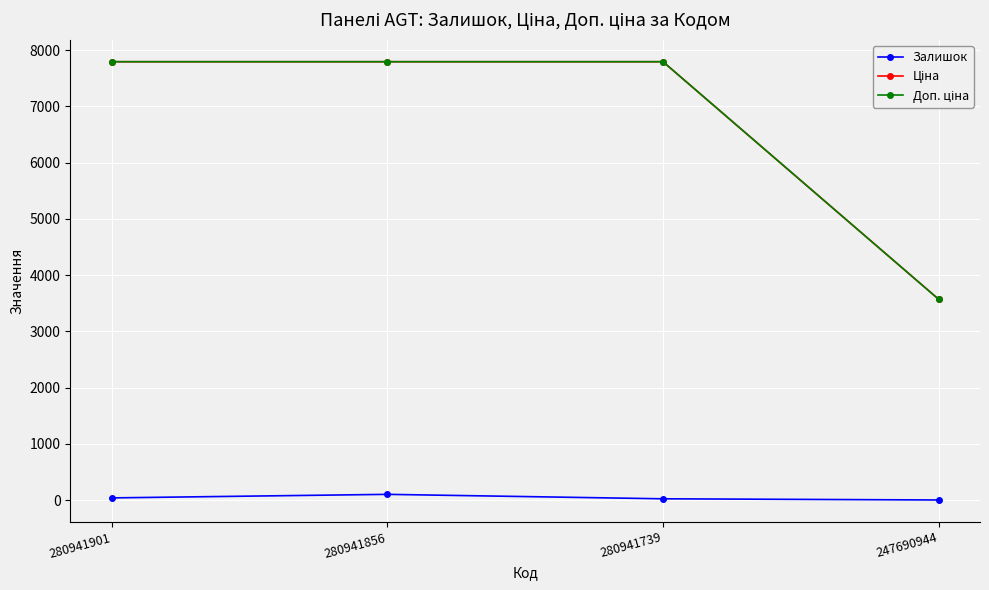

True or false: Залишок and Ціна cross at least once.

False